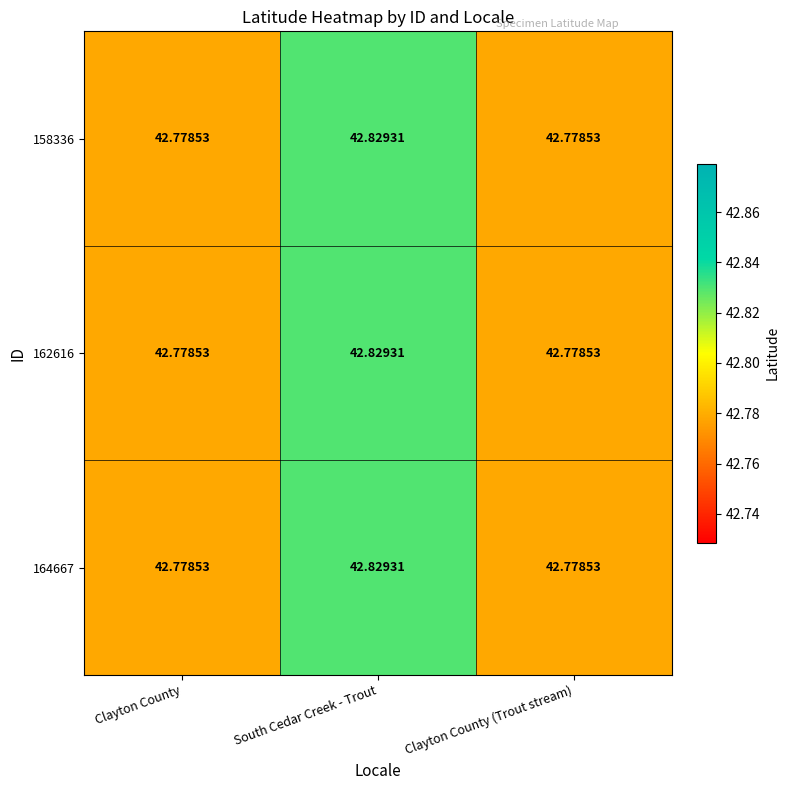

At which category is the sum across all series the highest?

South Cedar Creek - Trout